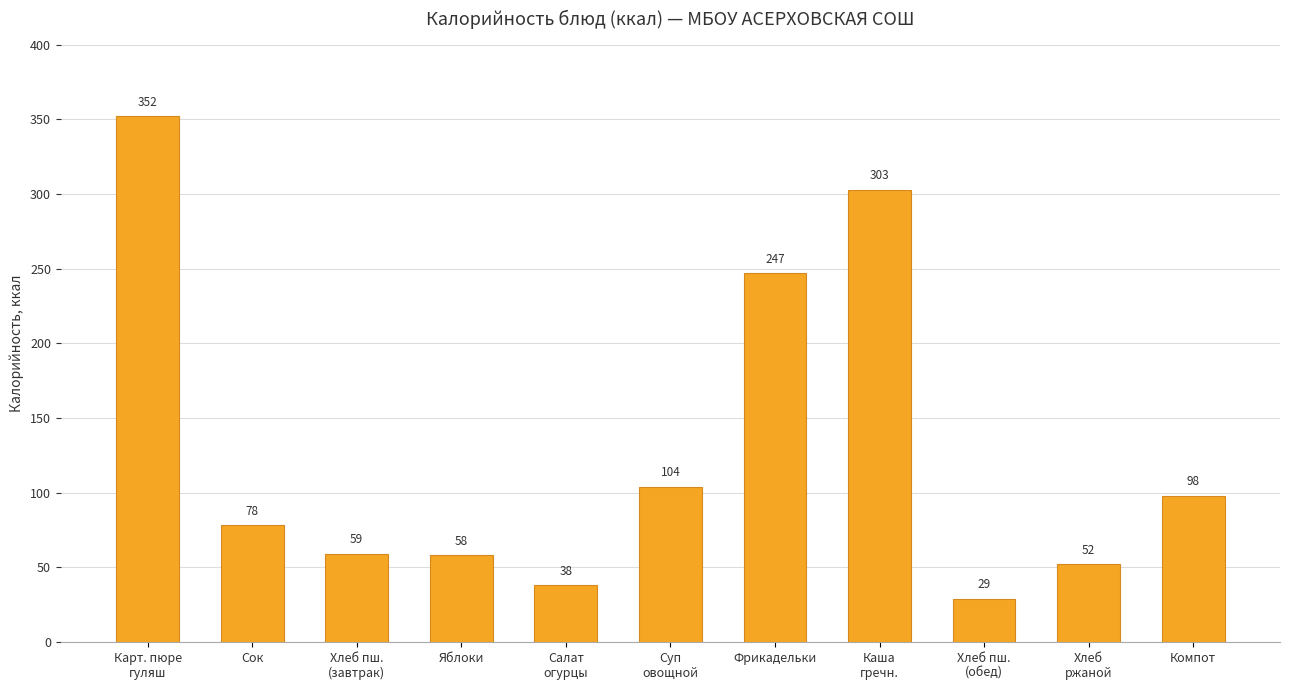

What is the difference between the second highest and second lowest values?

265